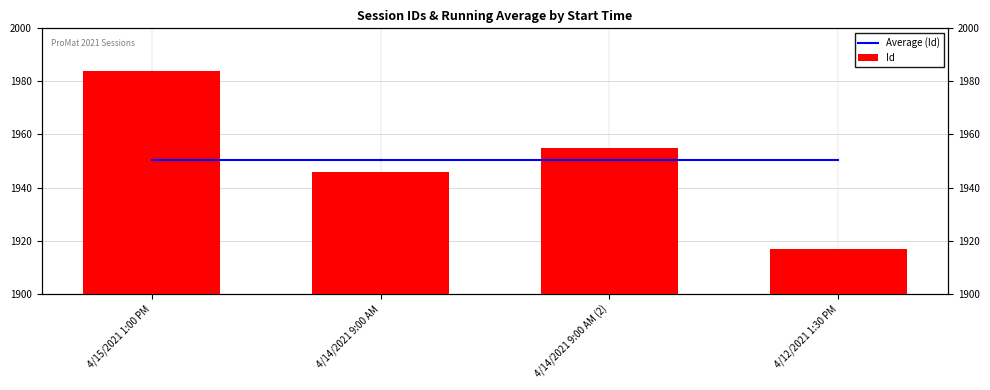

What is the greatest value displayed?

1984.0